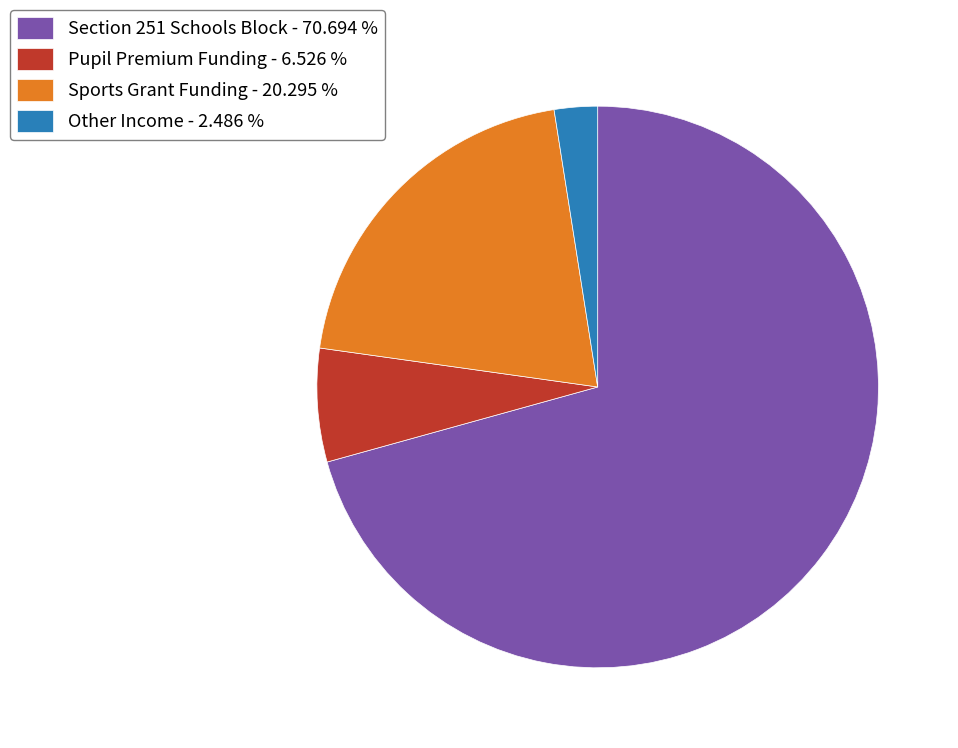

Is the sum of Pupil Premium Funding - 6.526 % and Sports Grant Funding - 20.295 % greater than half?

No